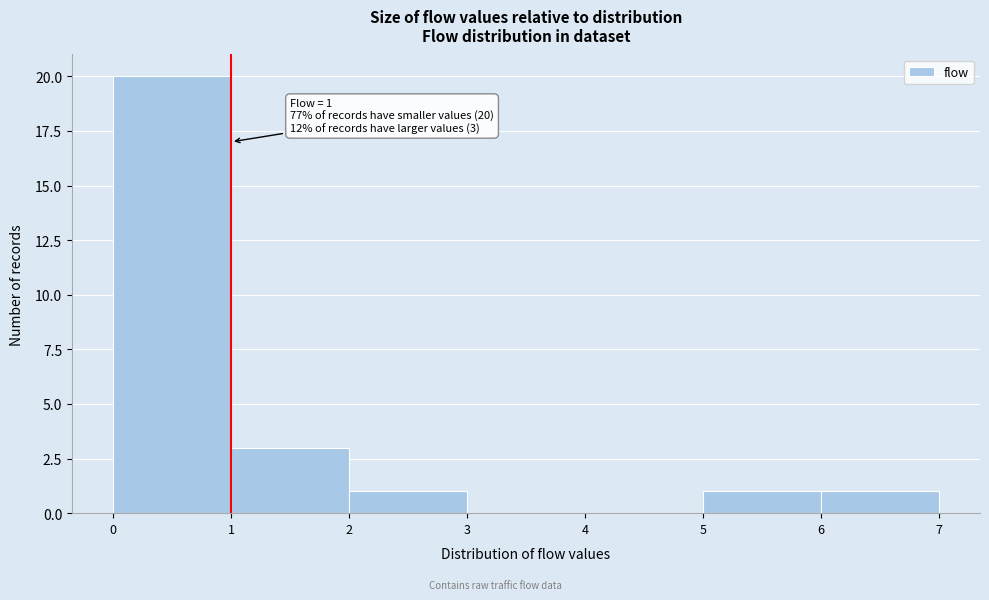

Over which range of the x-axis is the bar tallest?

0 to 1